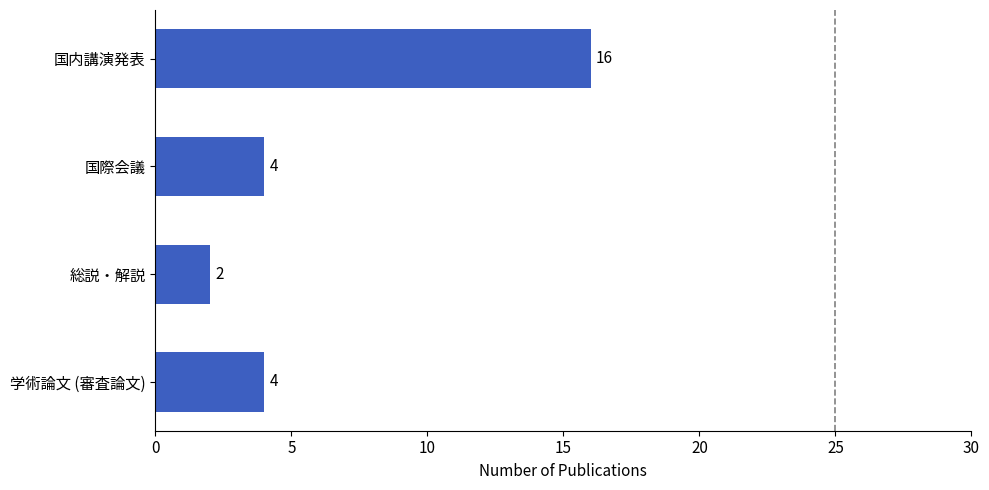

Is it true that the value at 学術論文 (審査論文) is 6?

False